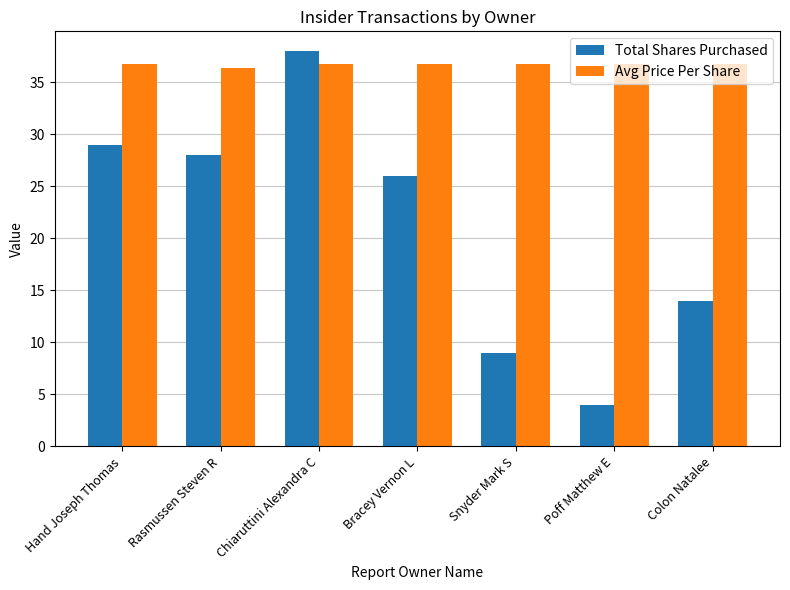

At how many categories does at least one series exceed 24?

7